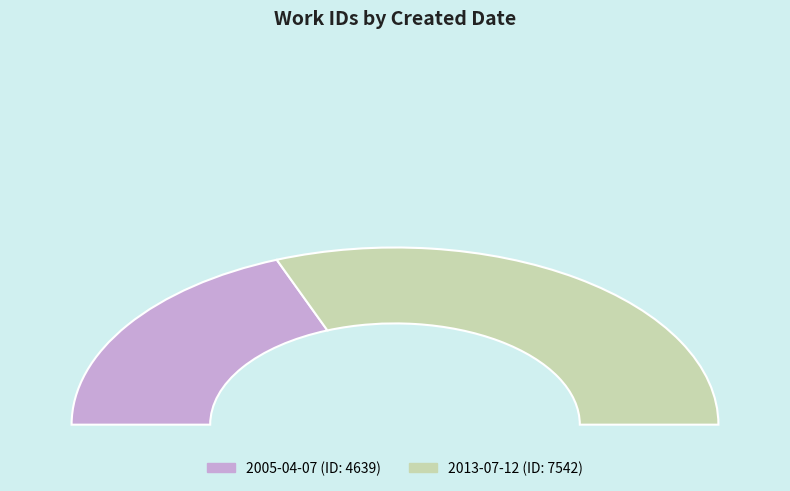

To the nearest percent, what is the difference between the 2013-07-12 and 2005-04-07 slice percentages?

24%